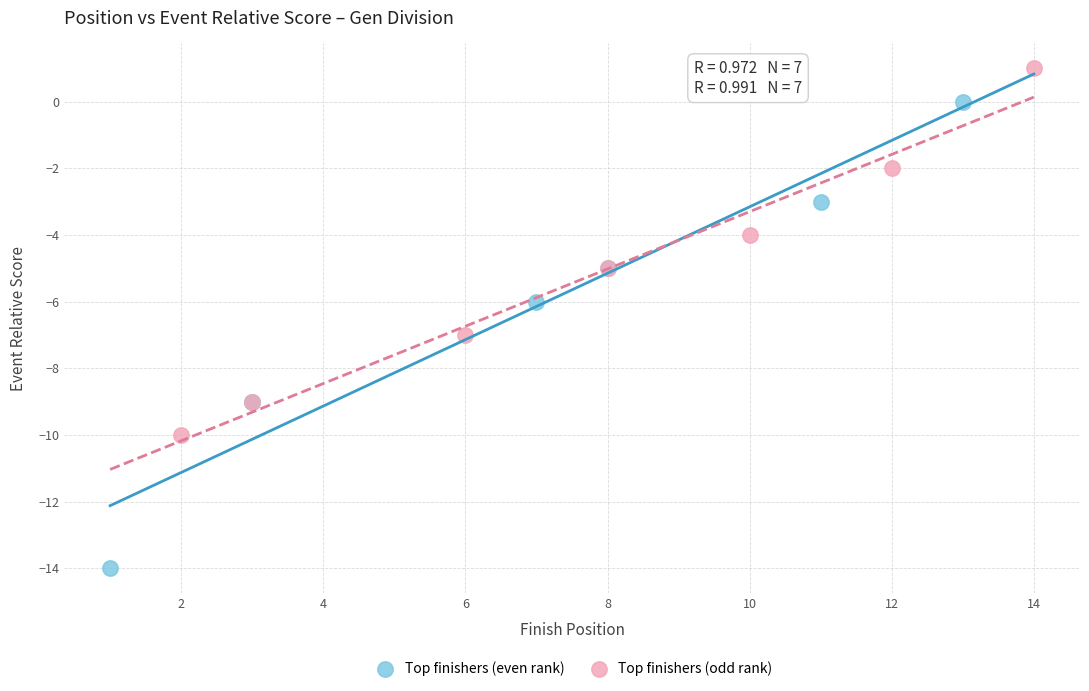

Which series has the largest Y range (max minus min)?

Top finishers (even rank)